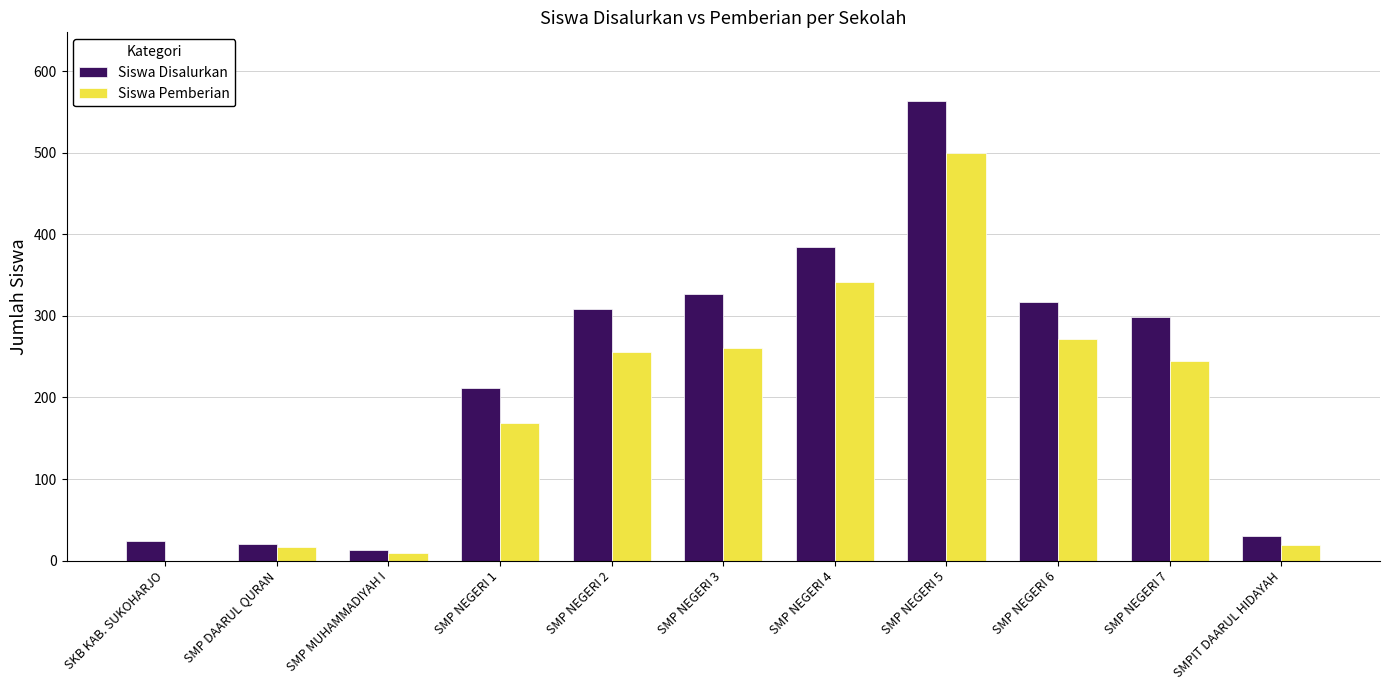

What is the average value of the Siswa Pemberian series?

190